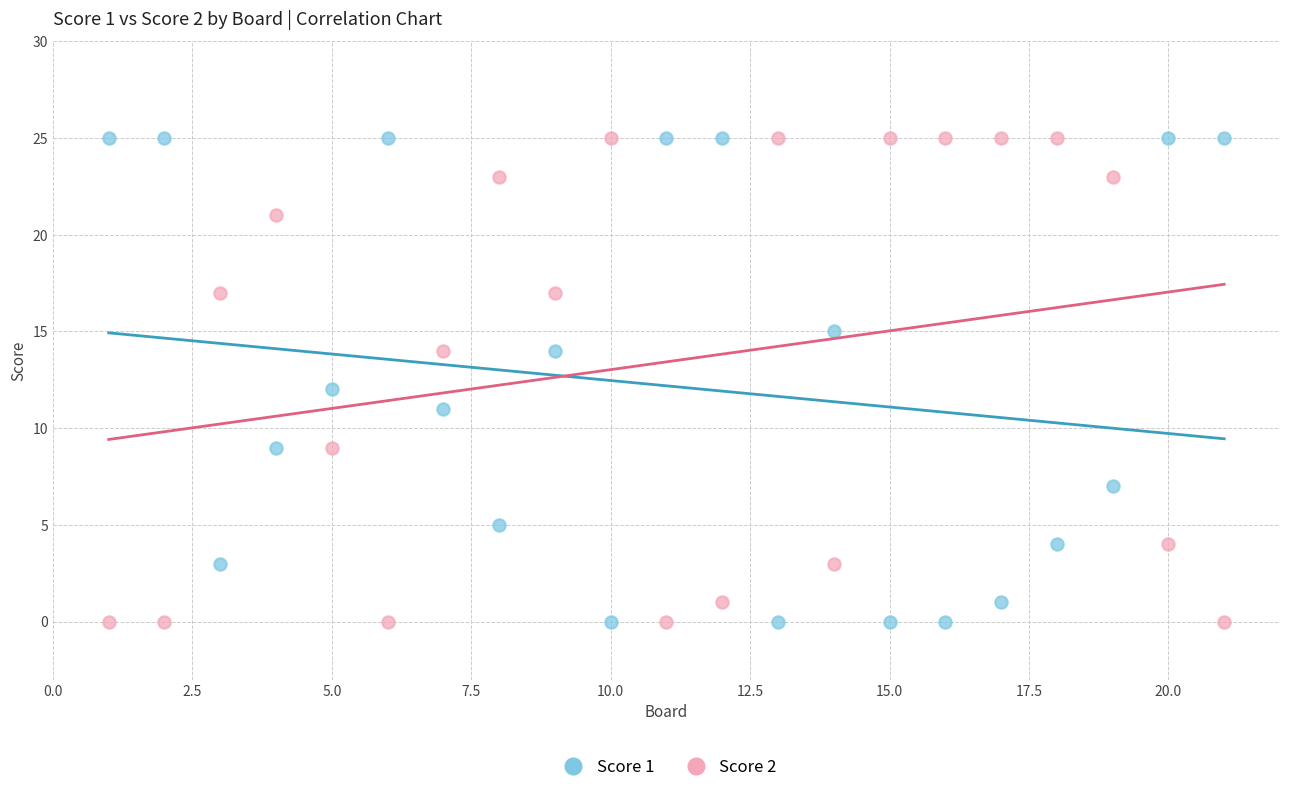

What is the X range (max minus min) for the scatter plot?

20